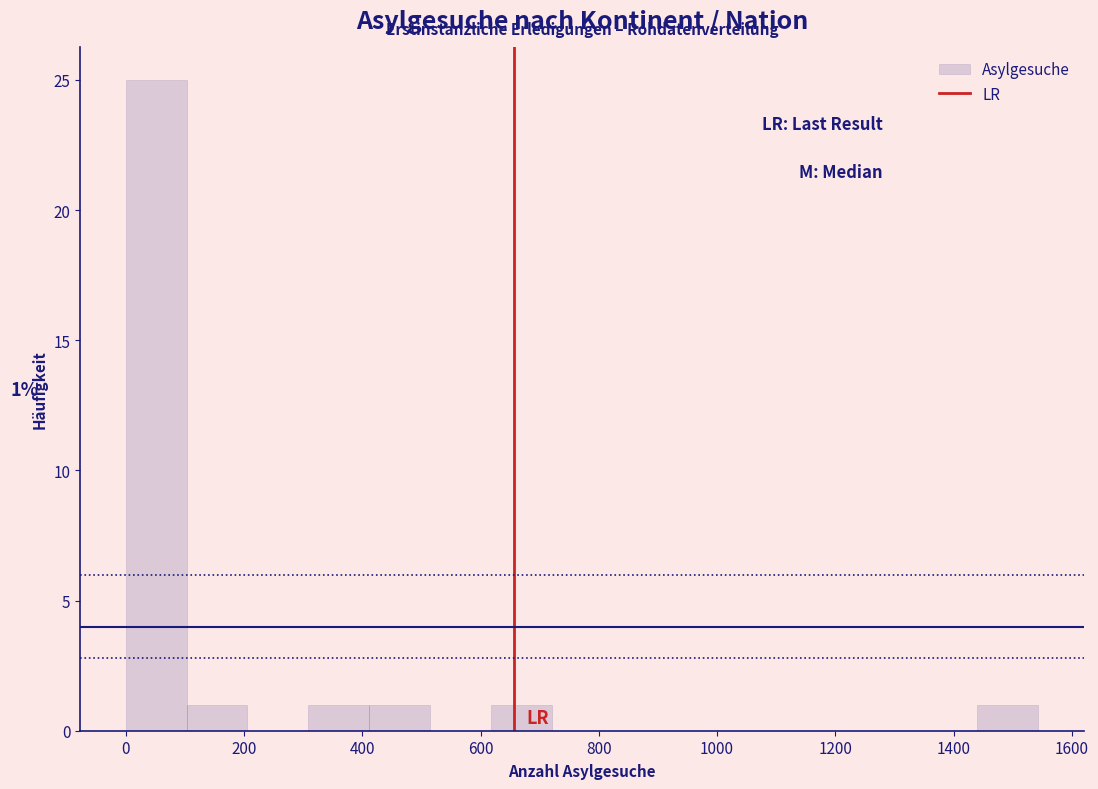

Over which range of the x-axis is the bar tallest?

0 to 100